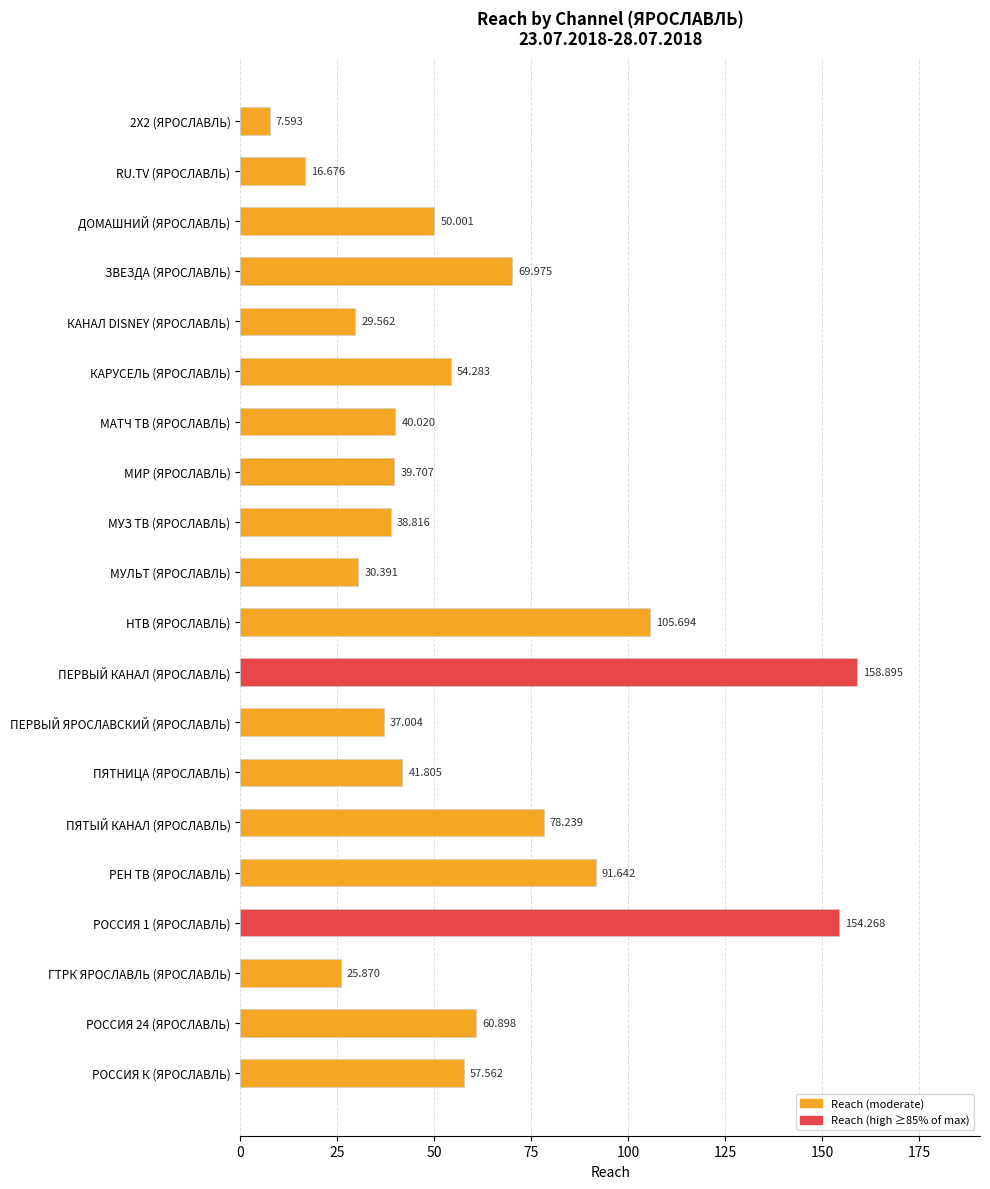

Where is the data nearest to the value 83?

ПЯТЫЙ КАНАЛ (ЯРОСЛАВЛЬ)